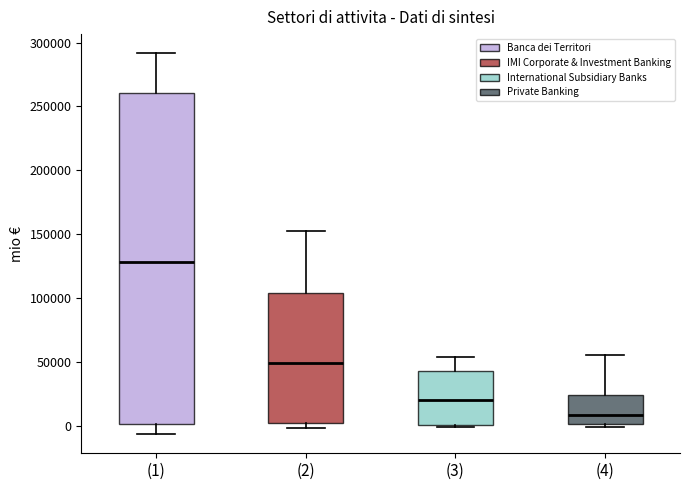

Reading left to right, transcribe this box plot: for each box, give where its median line is, the range the box spans, and where its two whiskers end, as read against the y-axis. The values are not printed on the chart, so give them approximately, as read against the axis.

(1): median 130000, box 0 to 260000, whiskers -5000 to 290000
(2): median 50000, box 0 to 105000, whiskers 0 (just below the box's lower edge) to 155000
(3): median 20000, box 0 to 45000, whiskers 0 (just below the box's lower edge) to 55000
(4): median 10000, box 0 to 25000, whiskers 0 (just below the box's lower edge) to 55000